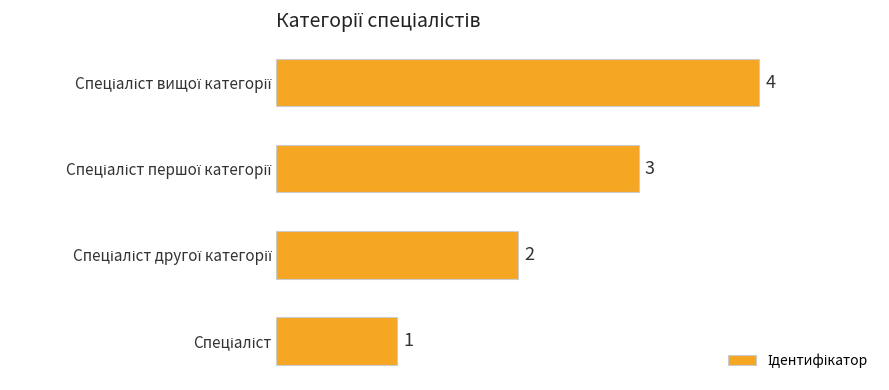

Count the values in the range 2 to 4.

3